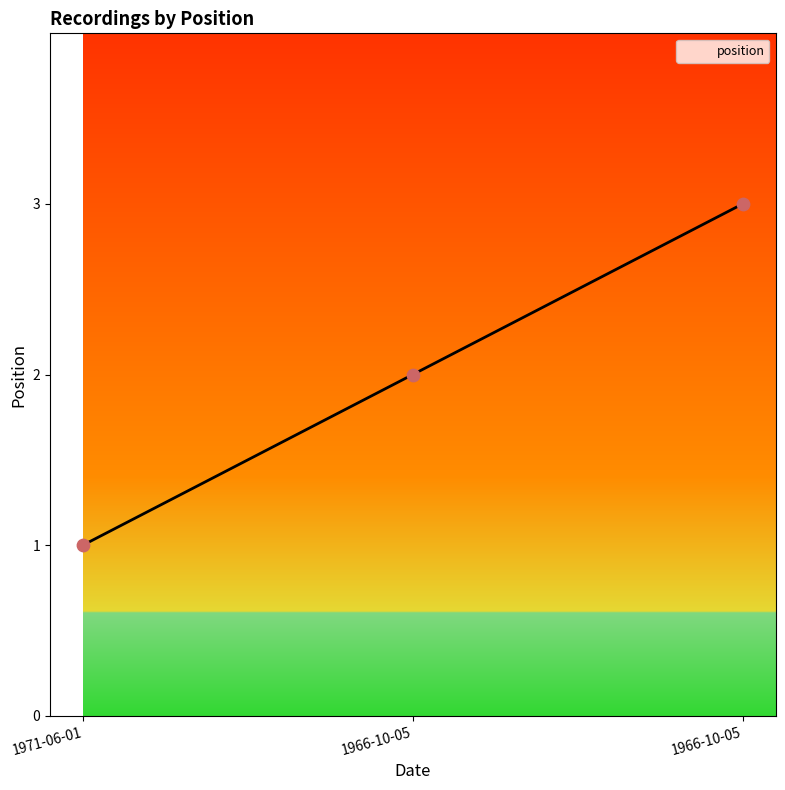

How many lines are shown in the chart?

1